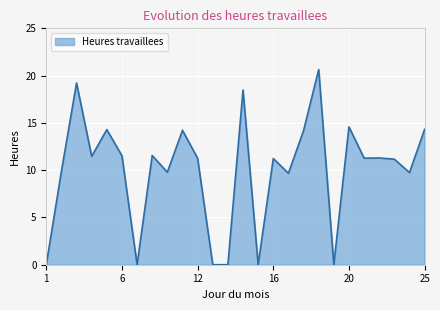

What is the maximum value shown in the chart?

20.6